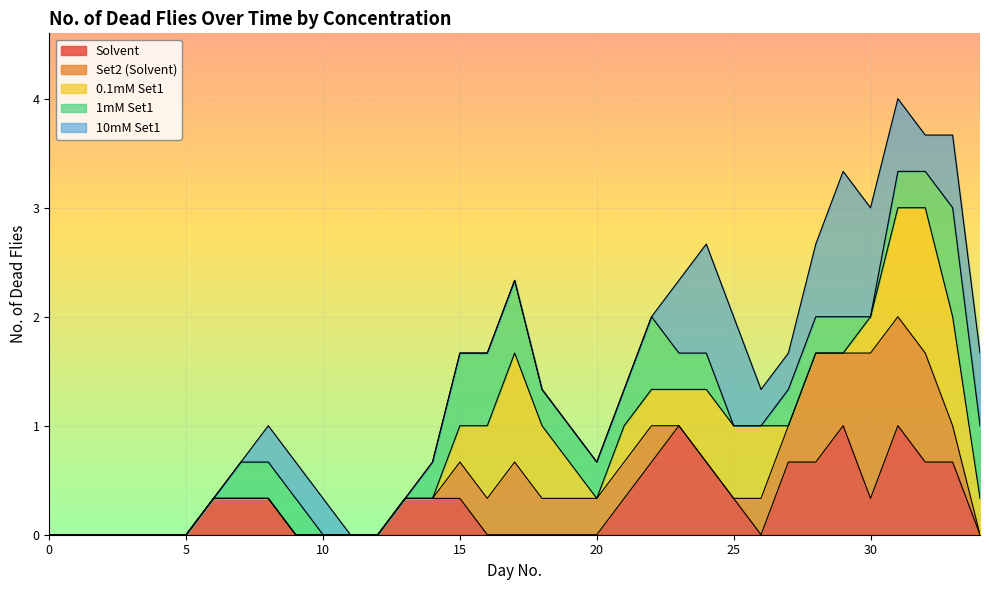

What is the highest value of the Solvent series?

1.0